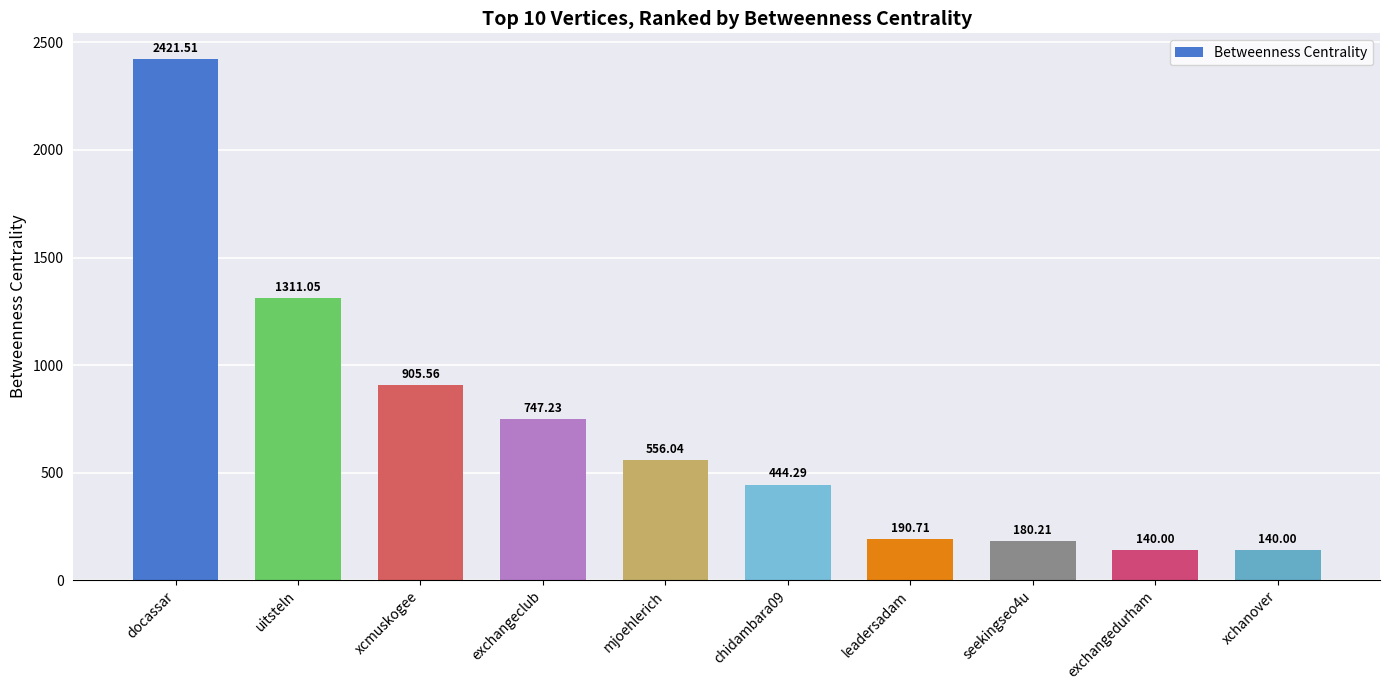

How many data points are above 556?

5